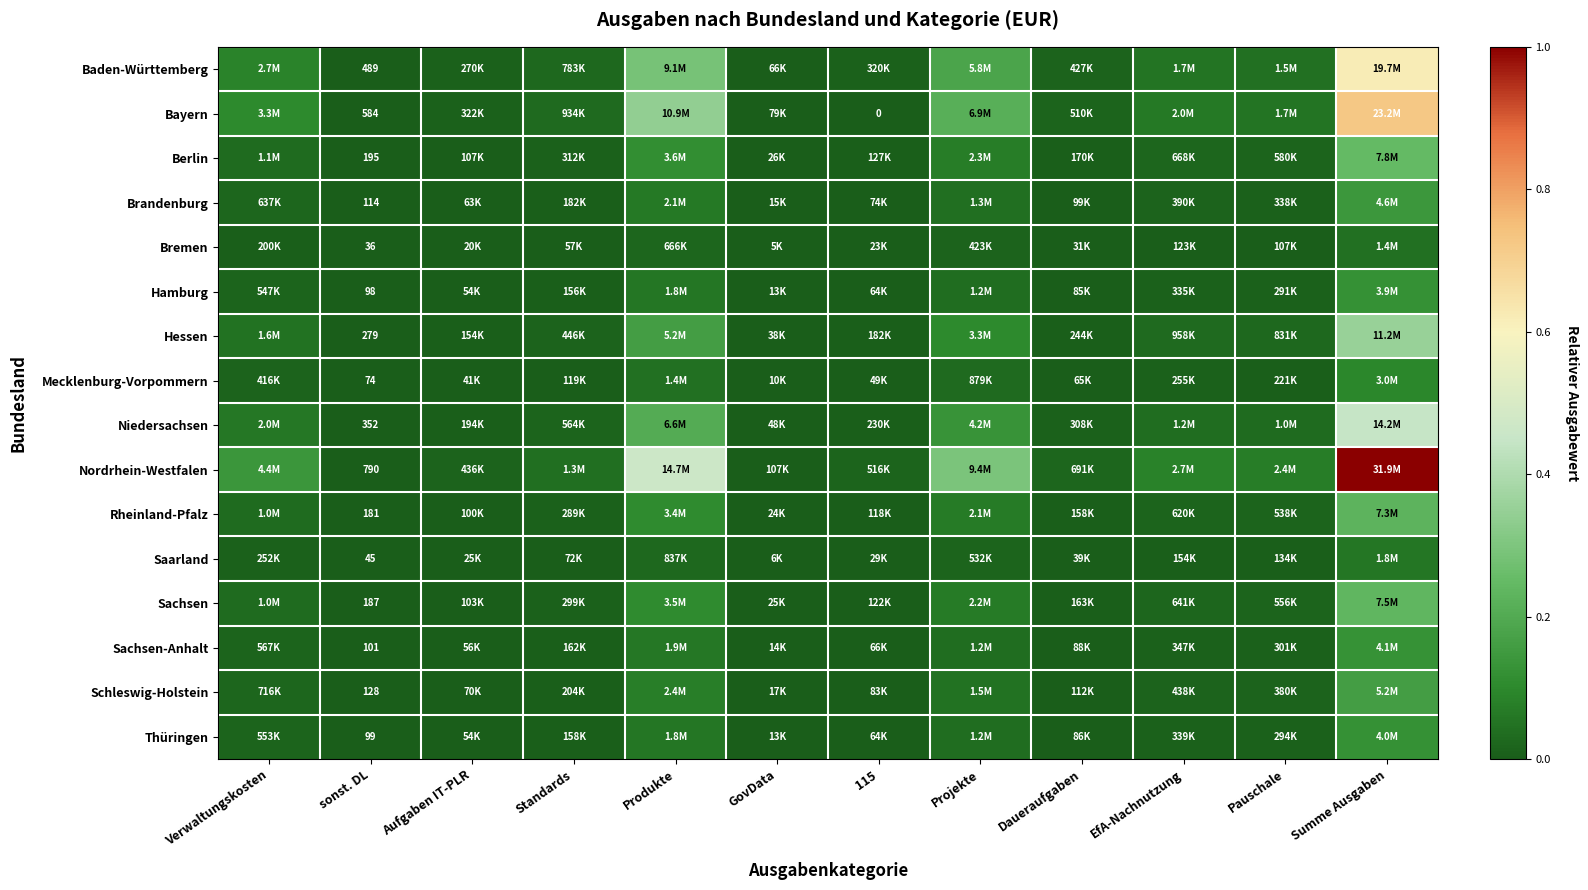

At which category does the chart reach its peak across all series?

Summe Ausgaben